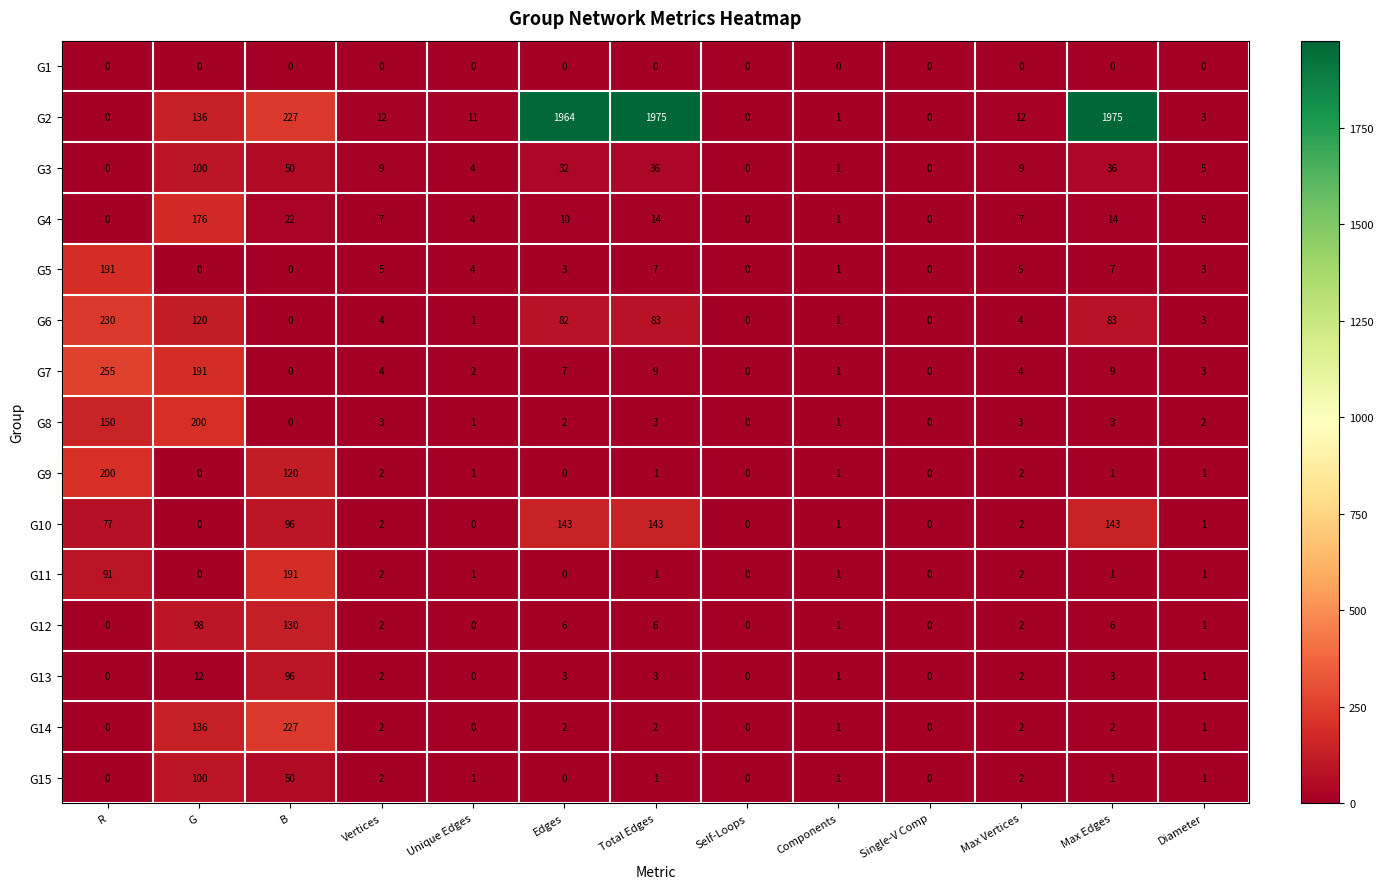

What is the maximum value shown in the chart?

1975